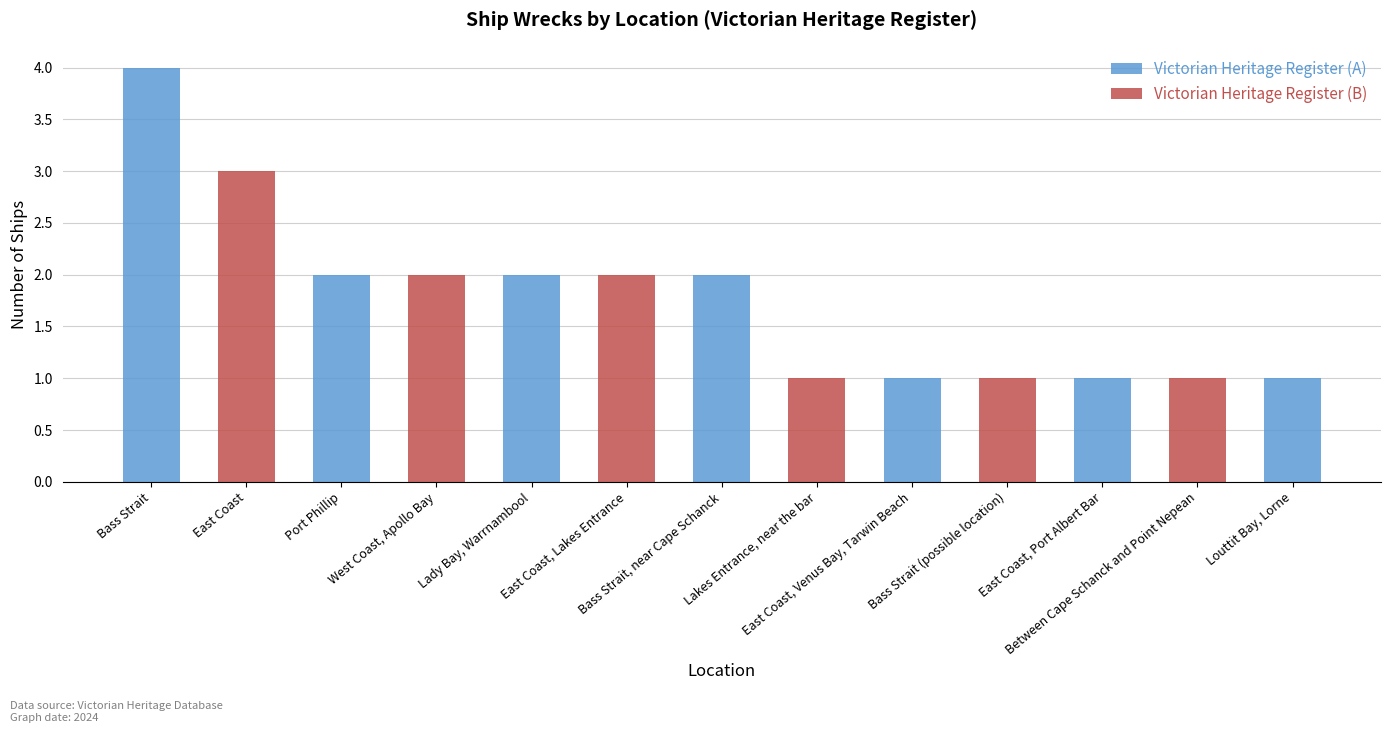

Reading right to left, list all the values displayed in this chart.

Victorian Heritage Register (A): 1	0	1	0	1	0	2	0	2	0	2	0	4
Victorian Heritage Register (B): 0	1	0	1	0	1	0	2	0	2	0	3	0